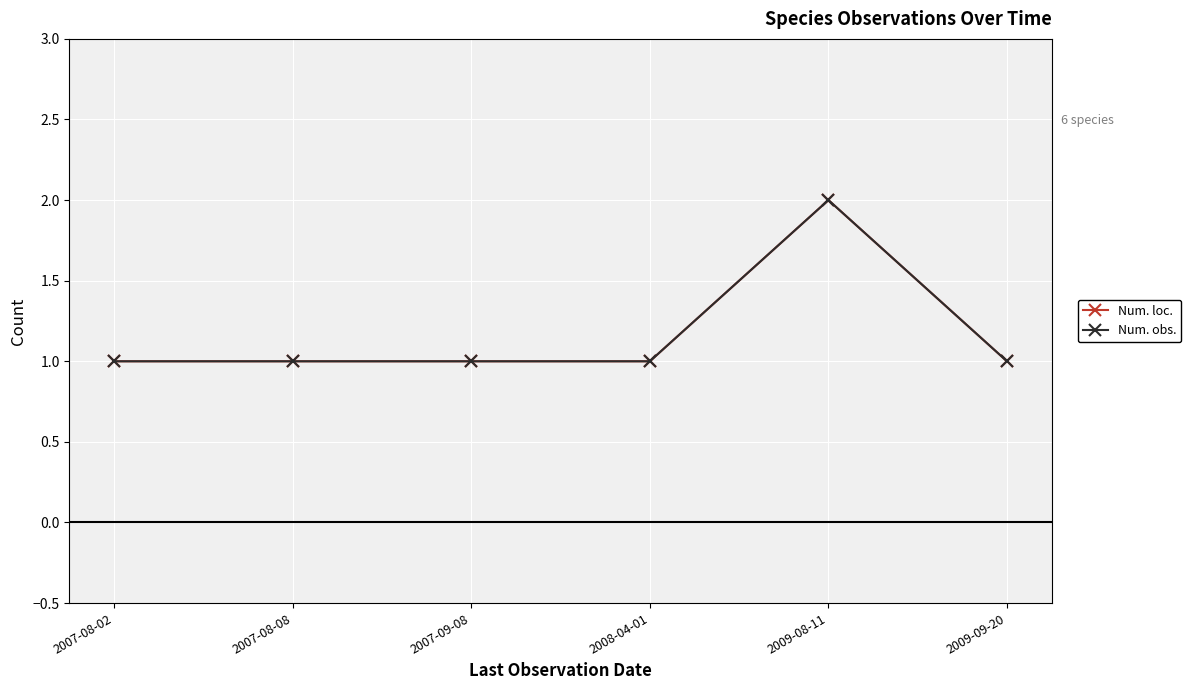

Does the chart have visible grid lines?

Yes